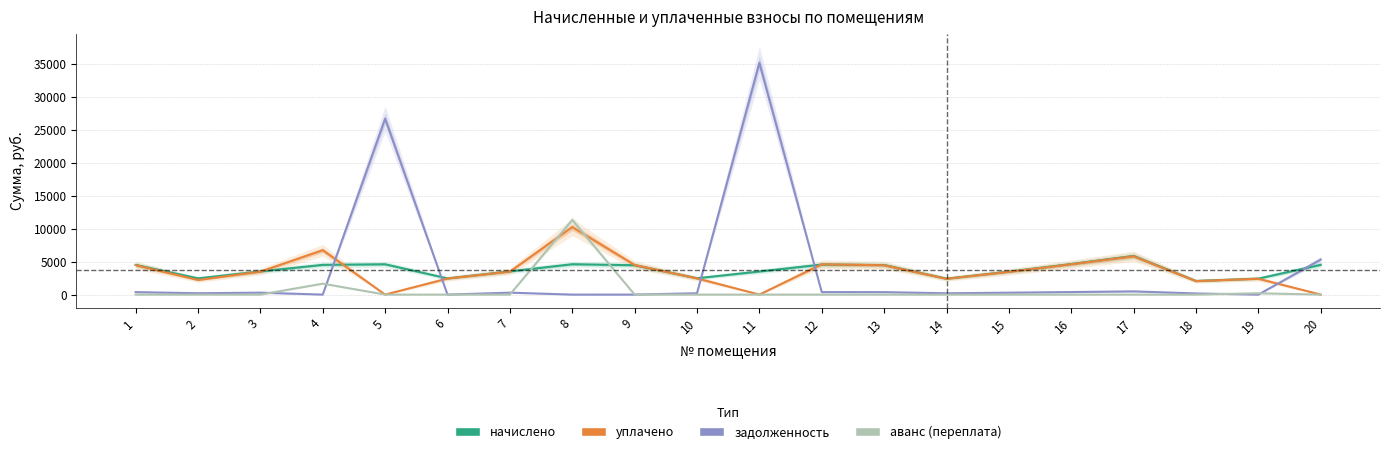

What is the total value across all series at 20?

9829.6